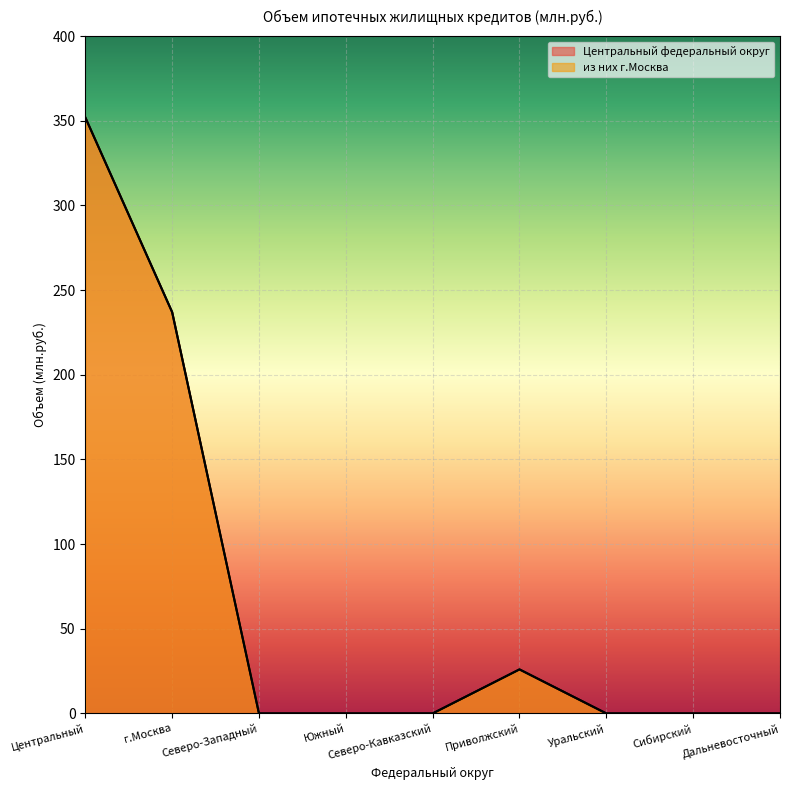

True or false: Центральный федеральный округ and из них г.Москва cross at least once.

False